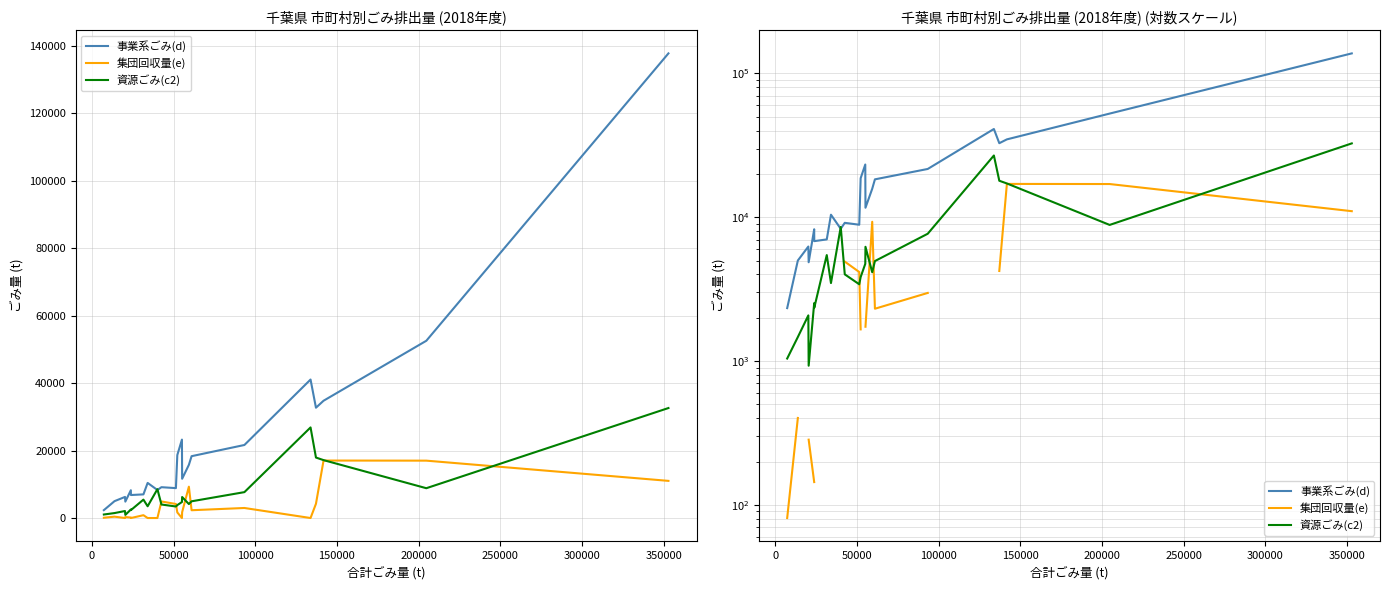

Which series has the largest range (max minus min)?

事業系ごみ(d)